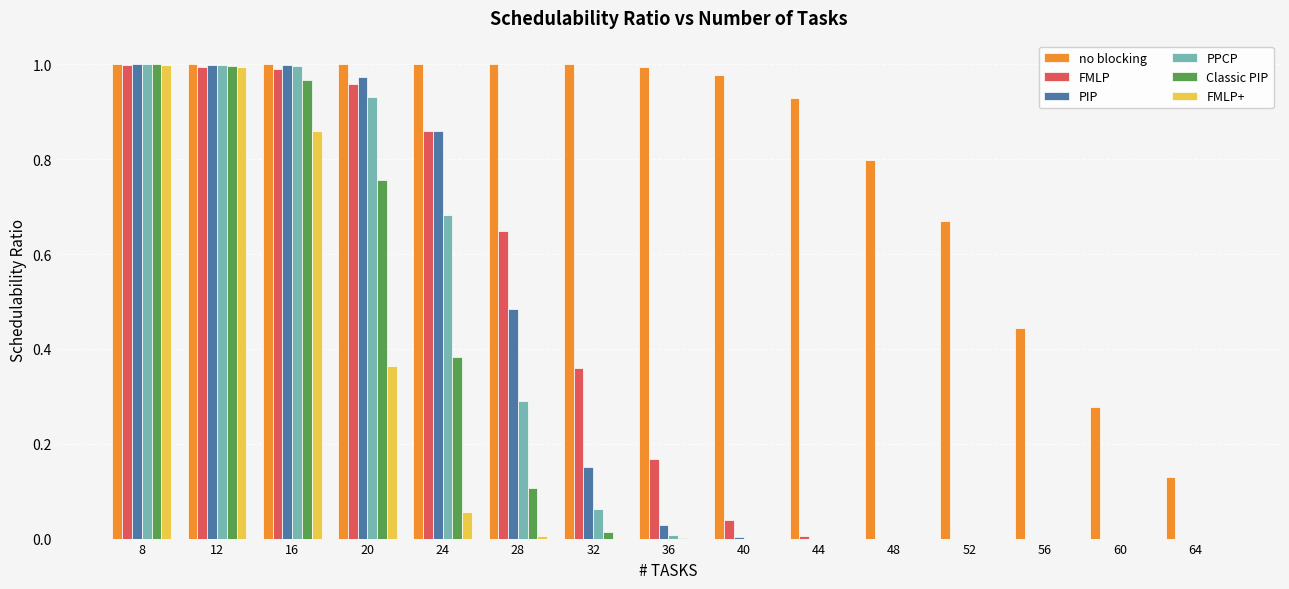

The FMLP series shows 0.5 at 52. True or false?

False